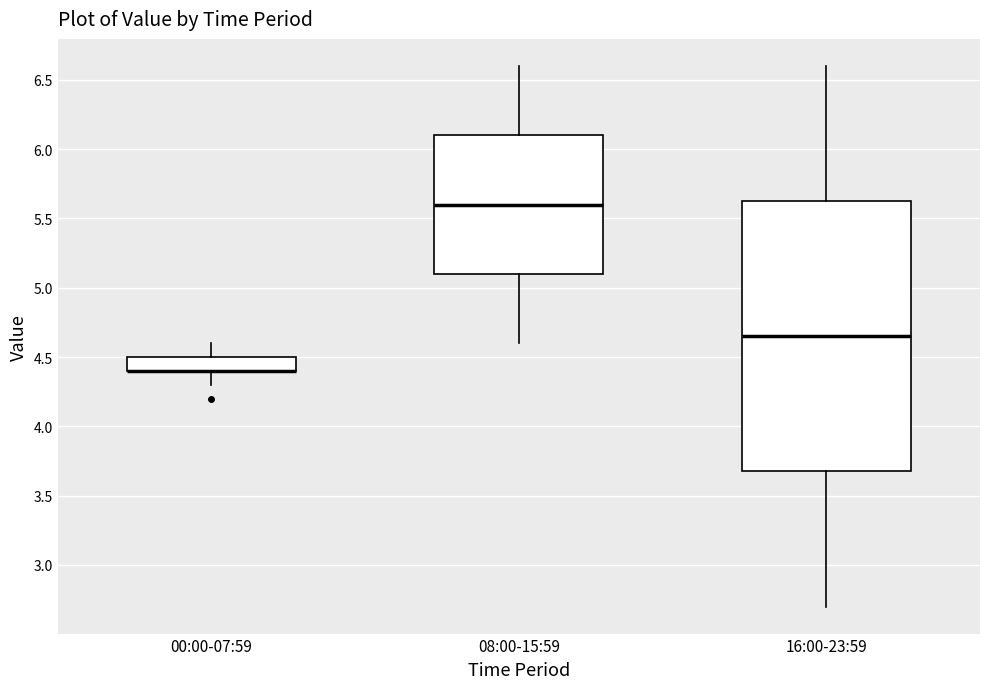

Which box is the tallest, from its lower edge to its upper edge?

16:00-23:59